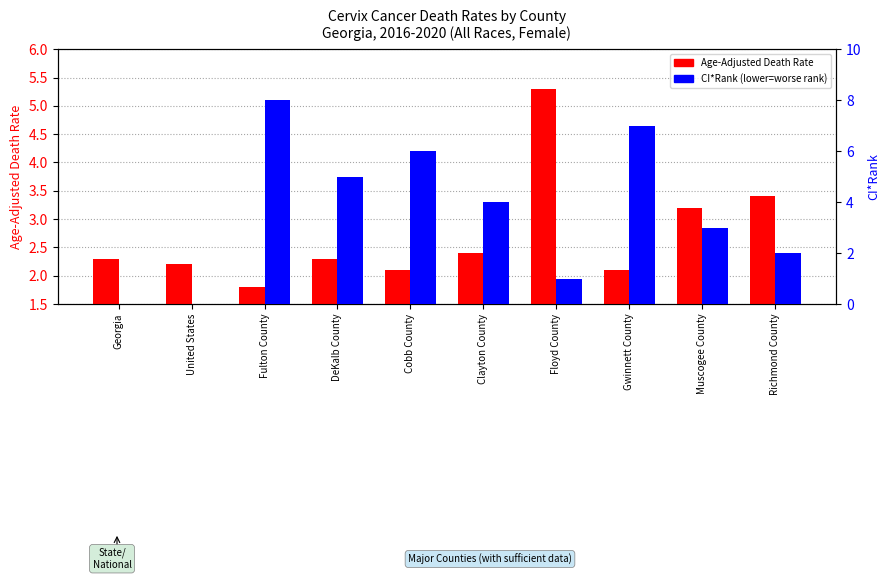

What are all the series names shown in the legend?

Age-Adjusted Death Rate, CI*Rank (lower=worse)